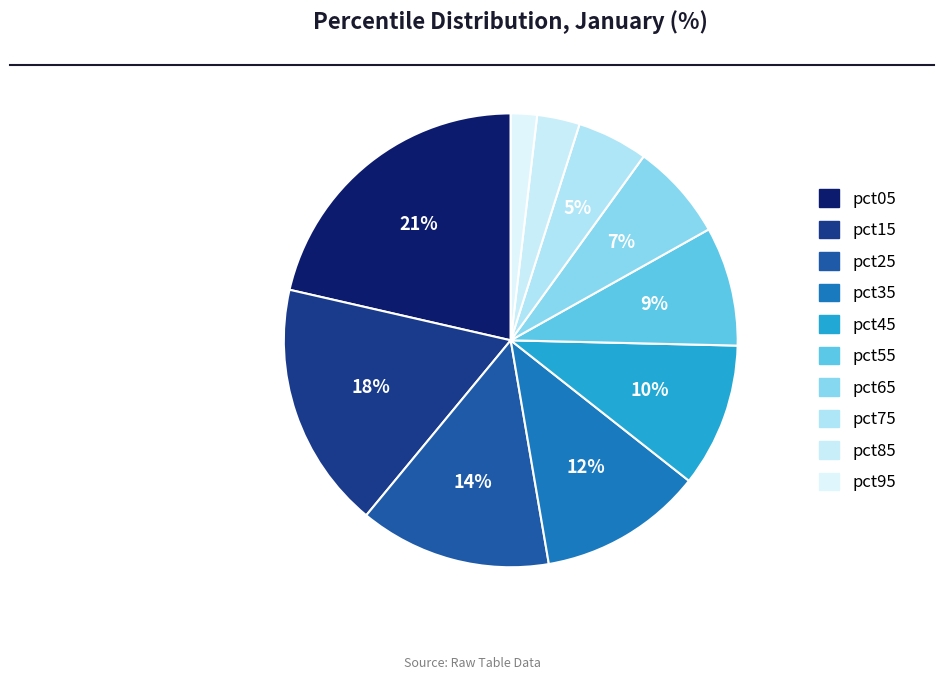

To the nearest percent, what is the difference between the pct95 and pct25 slice percentages?

12%